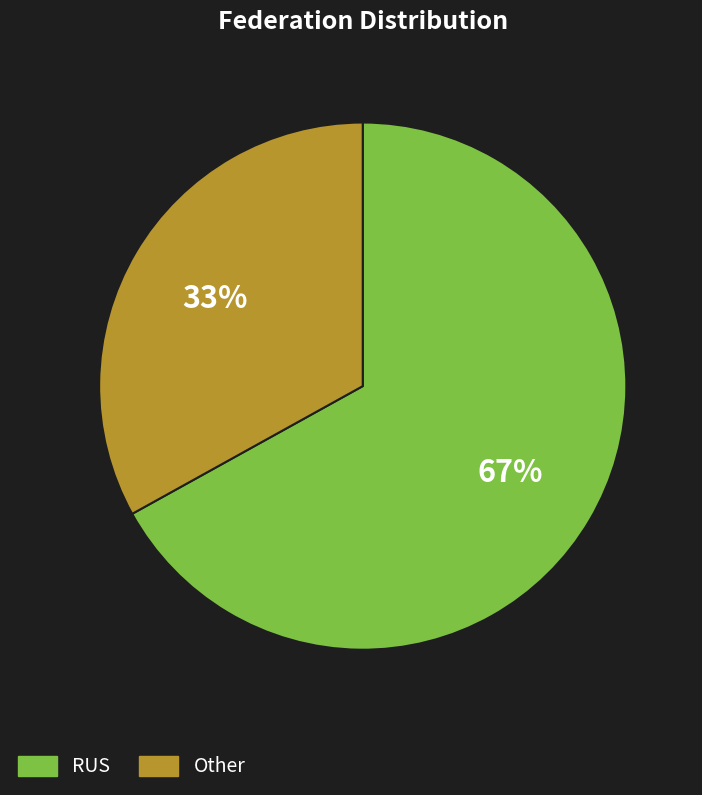

Does RUS account for over 50% of the chart?

Yes